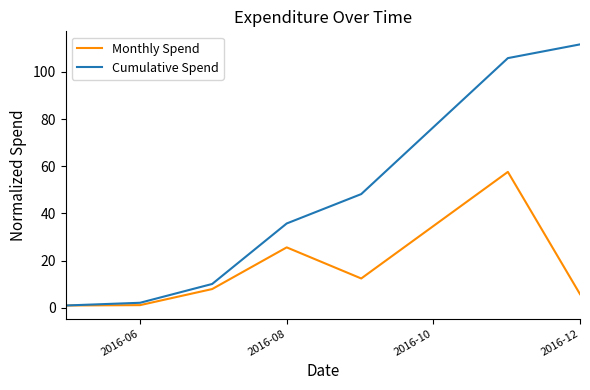

Rank the series by their maximum value, from lowest to highest.

Monthly Spend, Cumulative Spend